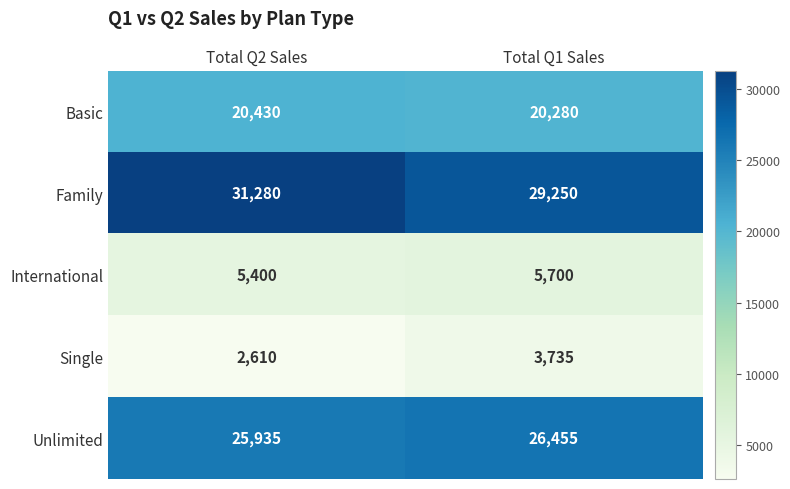

Reading right to left, list all the values displayed in this chart.

Basic: Total Q1 Sales=20280	Total Q2 Sales=20430
Family: Total Q1 Sales=29250	Total Q2 Sales=31280
International: Total Q1 Sales=5700	Total Q2 Sales=5400
Single: Total Q1 Sales=3735	Total Q2 Sales=2610
Unlimited: Total Q1 Sales=26455	Total Q2 Sales=25935